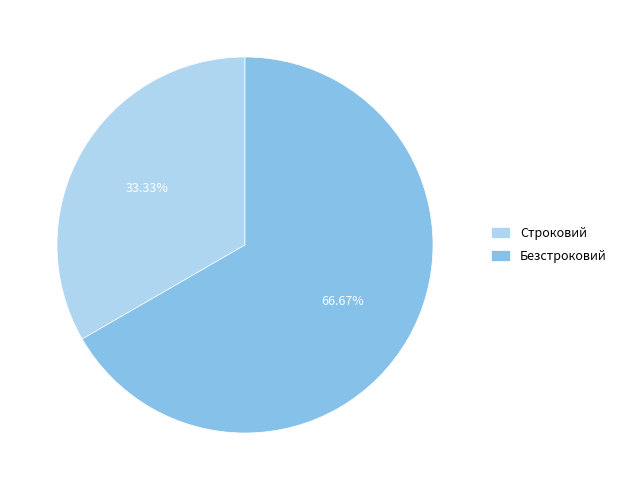

Which category has the smallest portion of the pie?

Строковий